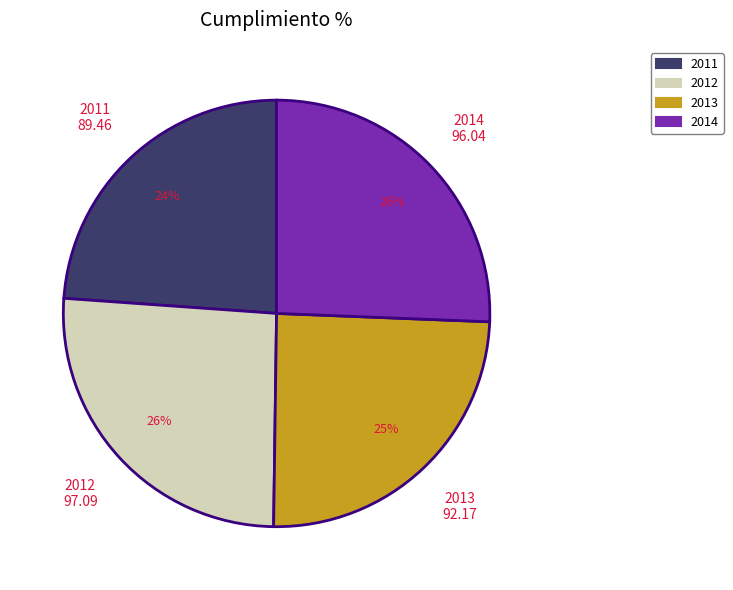

Between 2012 and 2013, which is larger?

2012